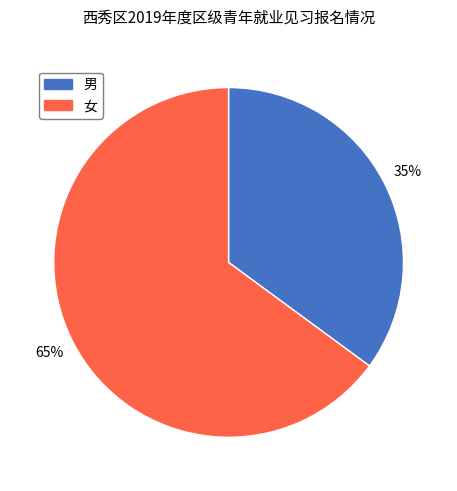

Which has a higher value, 女 or 男?

女